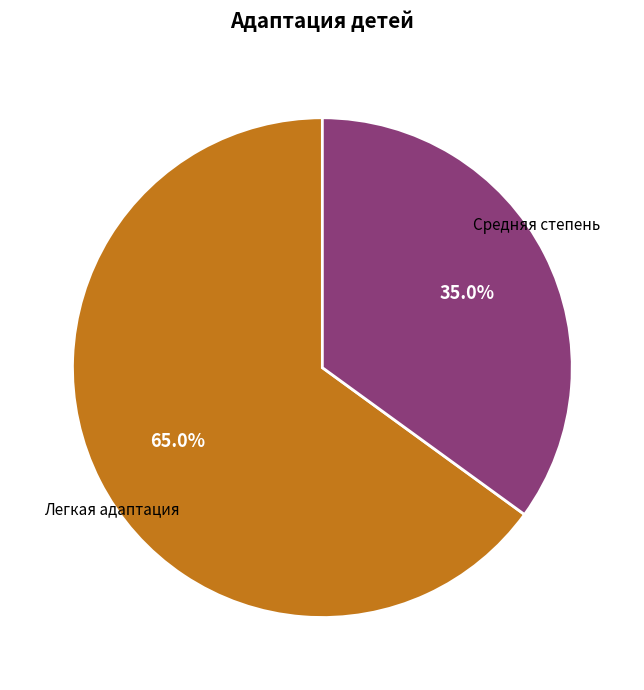

What percentage do Средняя степень and Легкая адаптация together represent?

100.0%